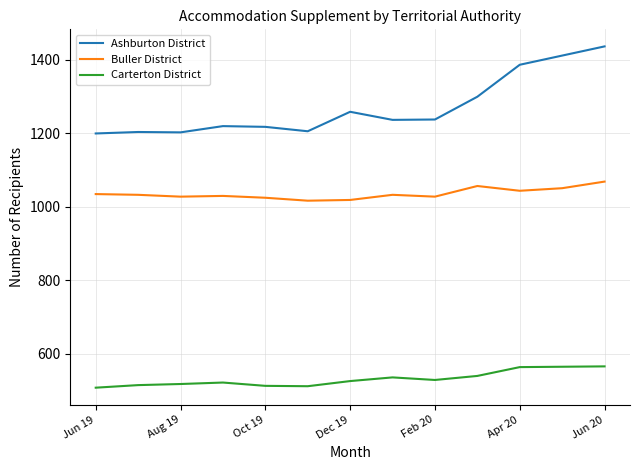

What is the greatest value displayed?

1437